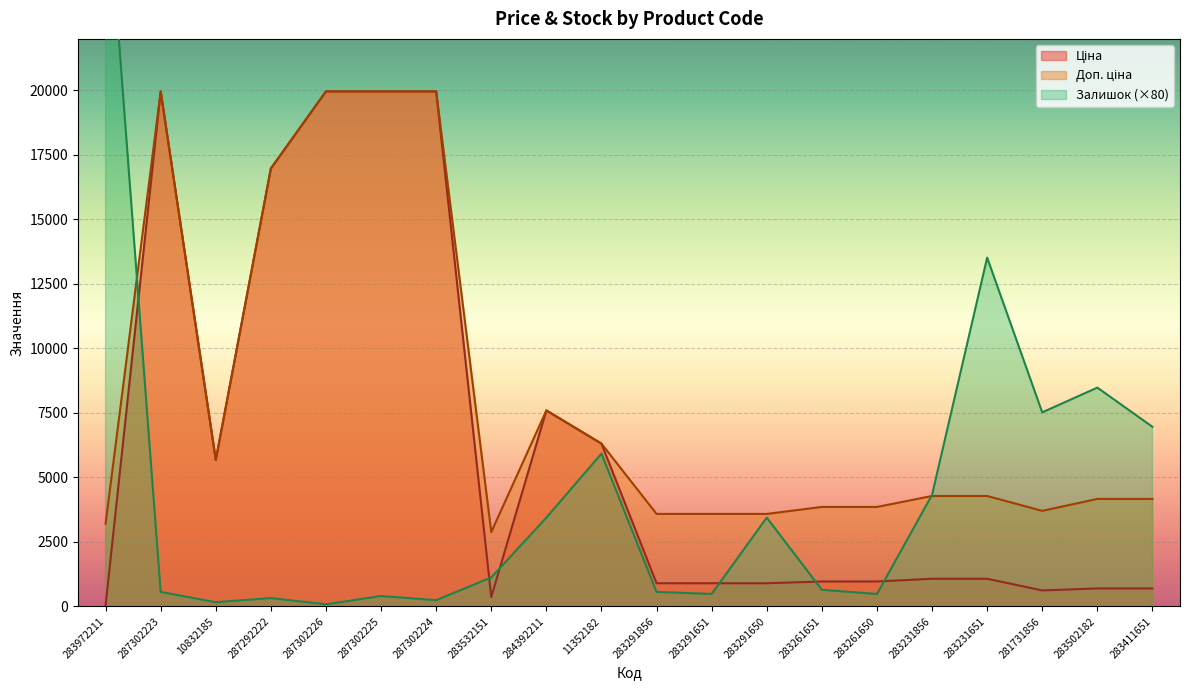

What is the difference between the maximum and minimum values in the Доп. ціна series?

17085.4